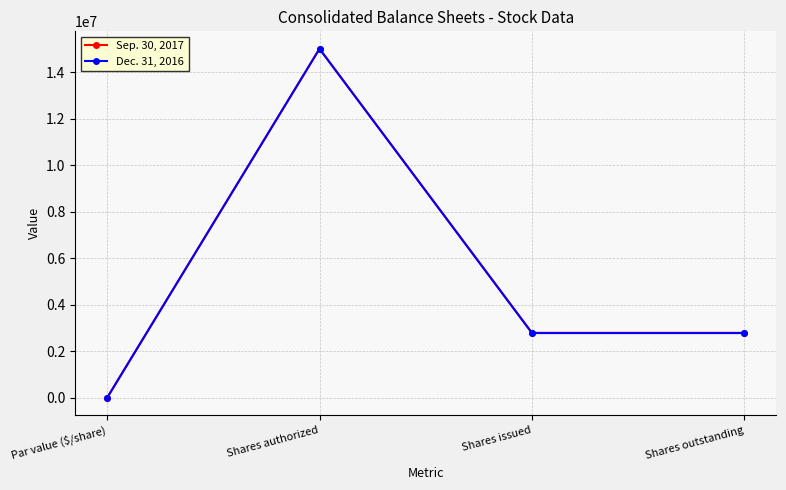

What is the maximum value shown in the chart?

15000000